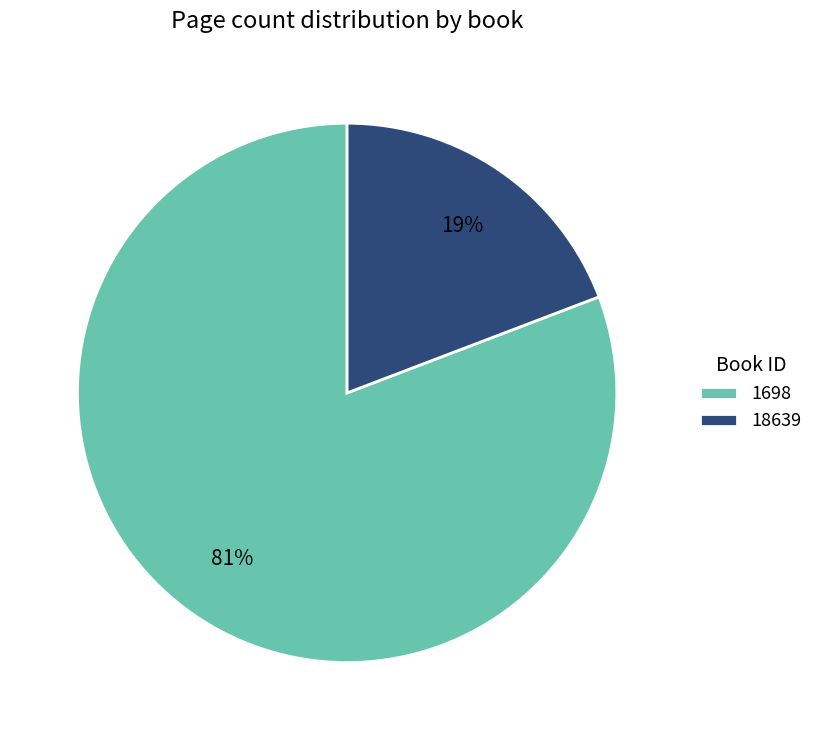

To the nearest percent, what percentage of the pie is 18639?

19%